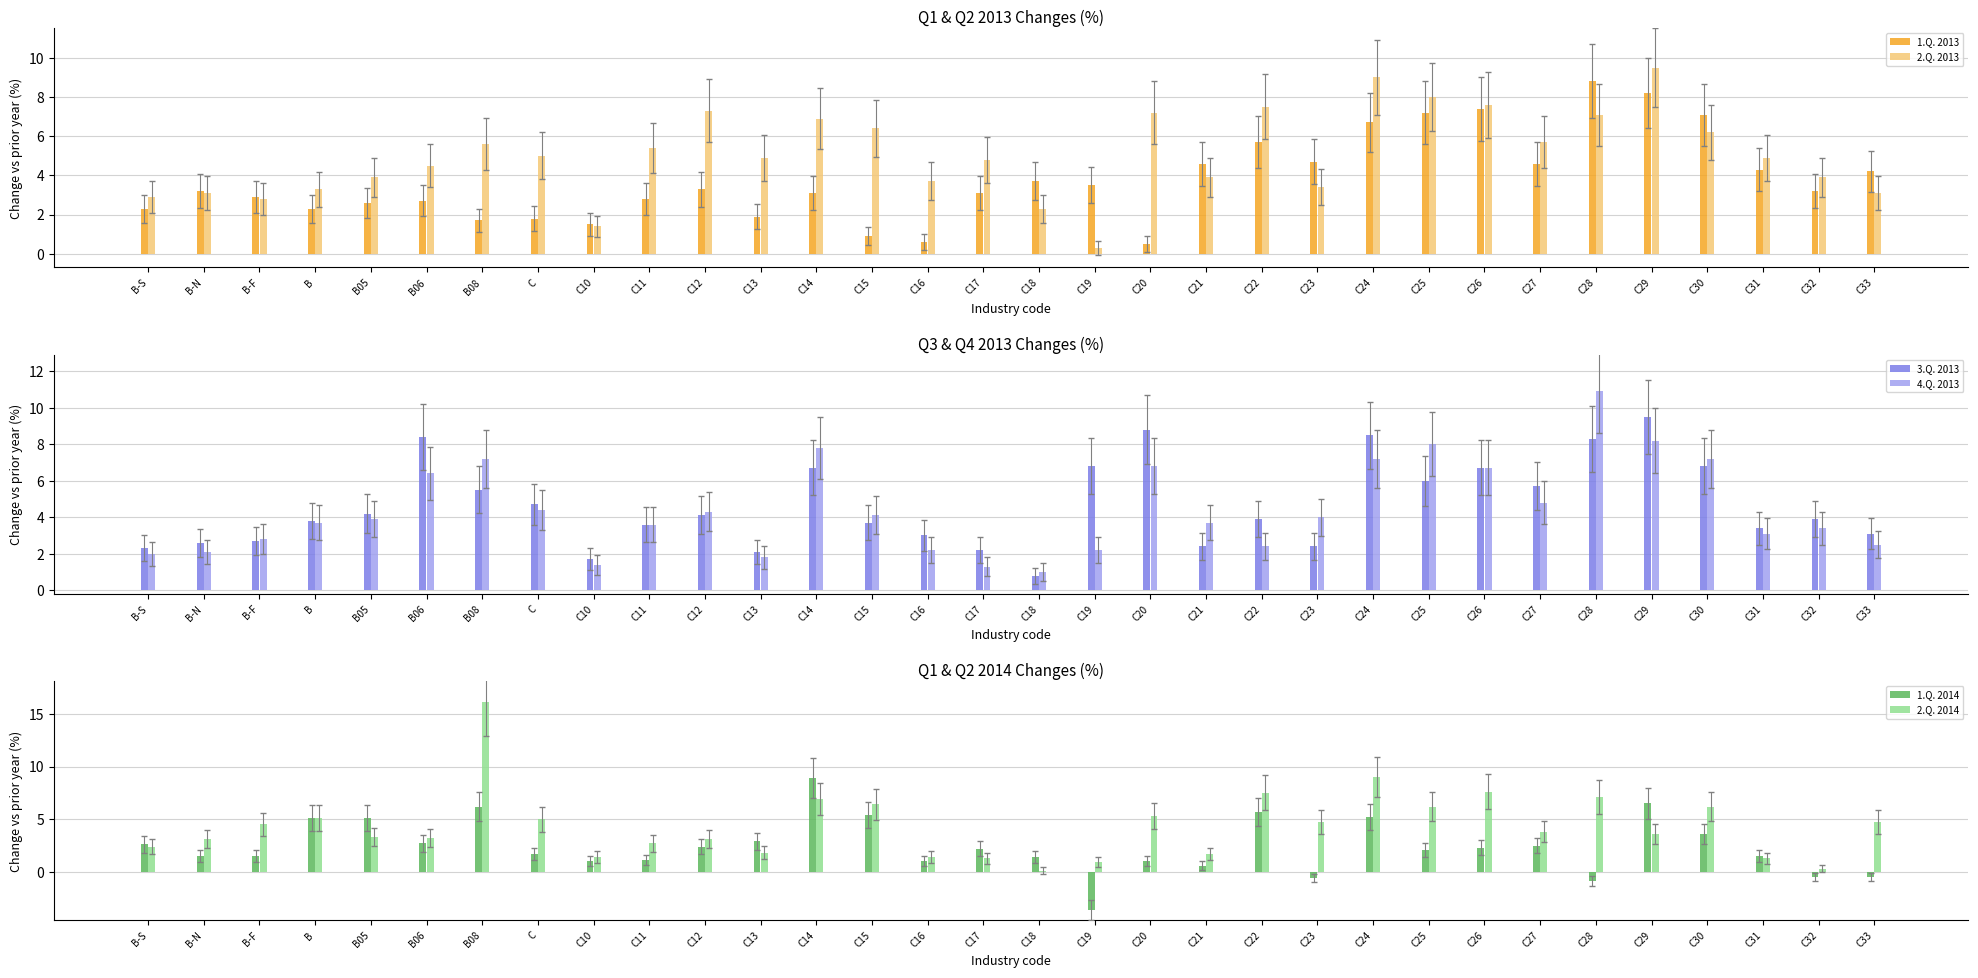

The value of 1.Q. 2014 at C31 is 1.5. True or false?

True